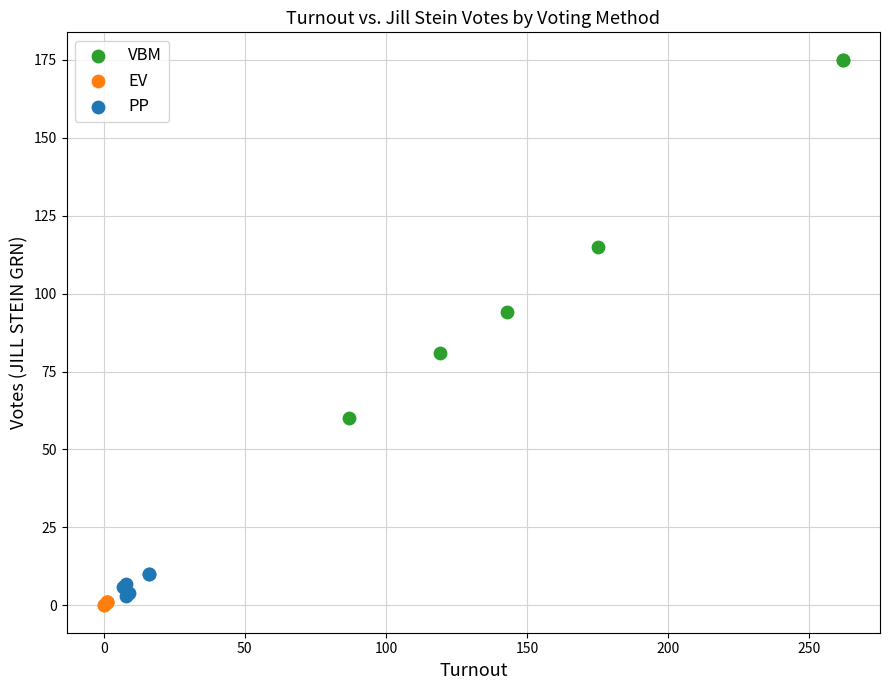

Which series has the largest Y range (max minus min)?

VBM